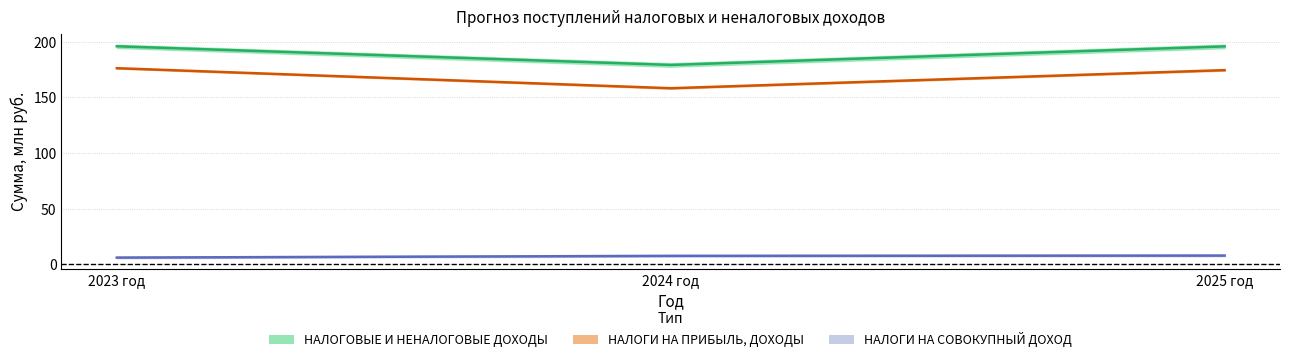

Which label corresponds to the largest value in the chart?

2023 год